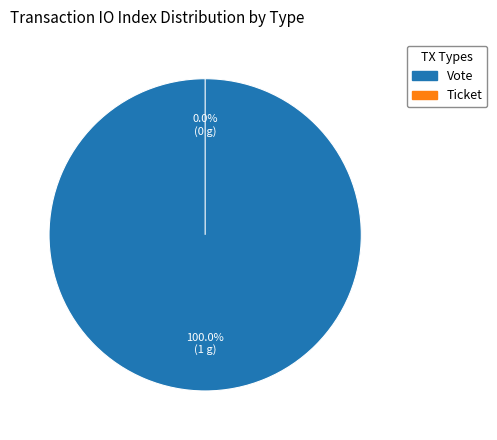

What is the change in value from Vote to Ticket?

-1